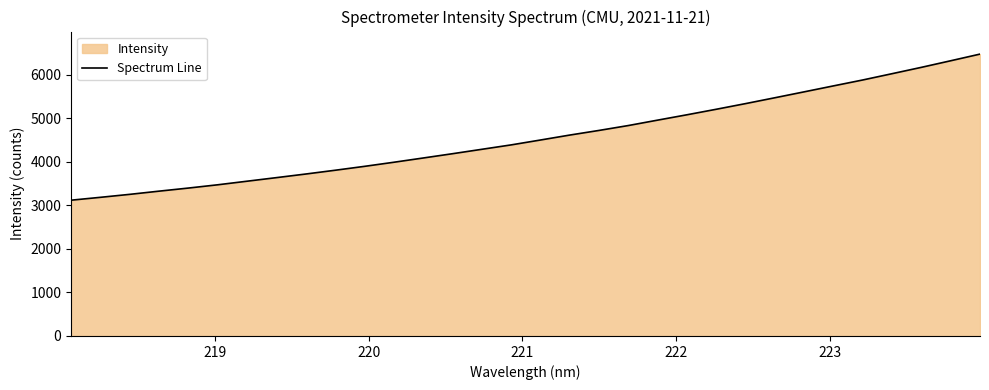

What is the maximum value shown in the chart?

6474.5